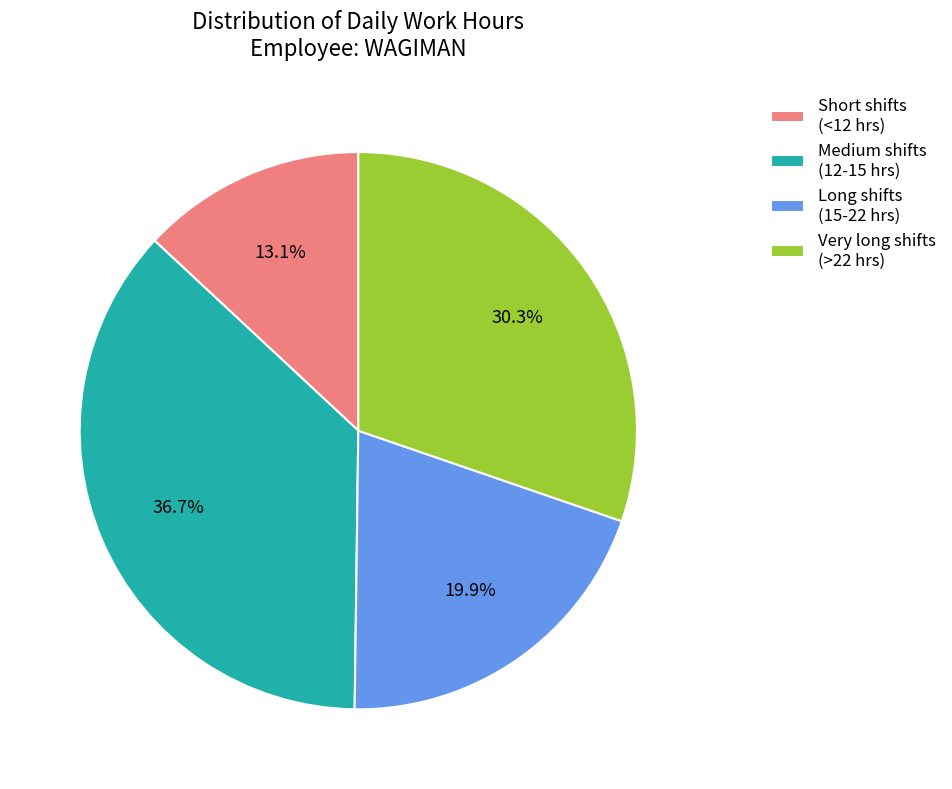

Combined, do Long shifts (15-22 hrs) and Medium shifts (12-15 hrs) account for over 50%?

Yes